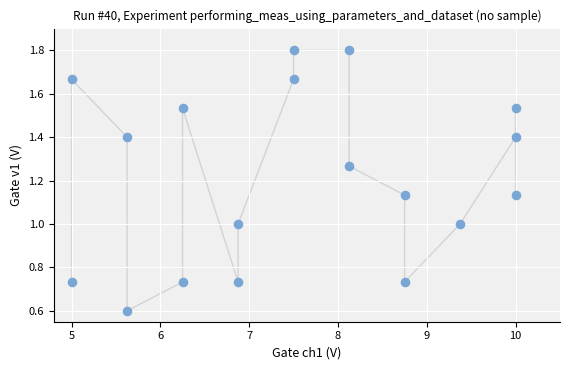

What is the range of X values (max minus min)?

5.0